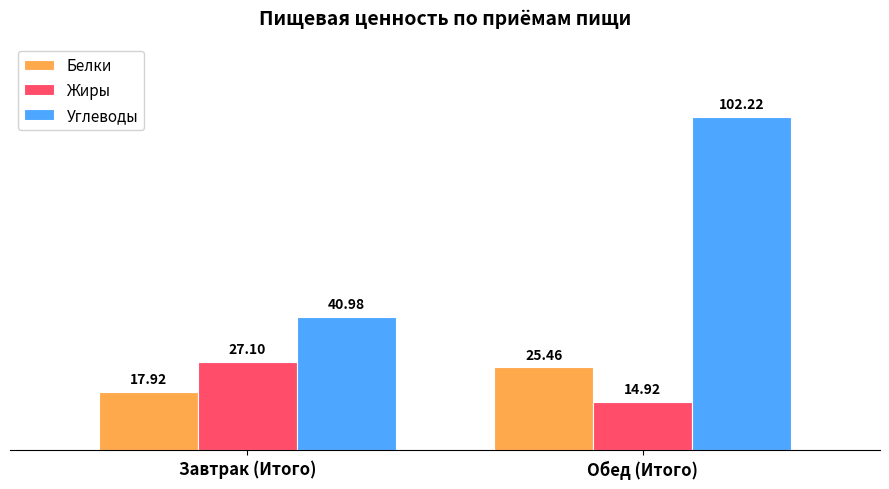

What is the greatest value displayed?

102.2